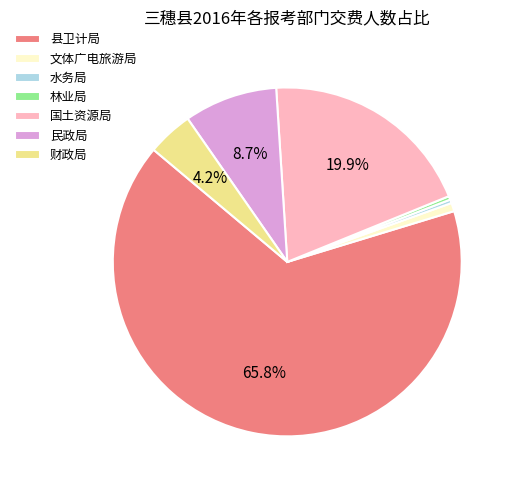

Combined, do 民政局 and 林业局 account for over 50%?

No